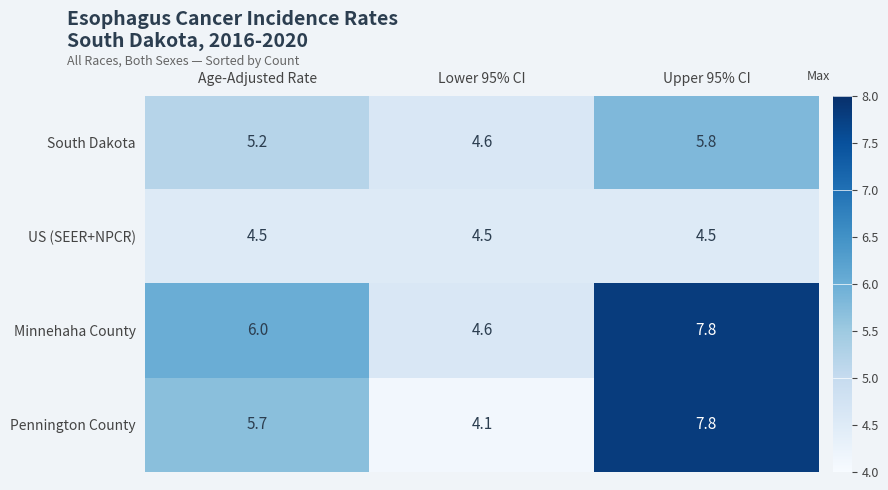

Reading right to left, extract all data points from this chart.

South Dakota: Upper 95% CI=5.8	Lower 95% CI=4.6	Age-Adjusted Rate=5.2
US (SEER+NPCR): Upper 95% CI=4.5	Lower 95% CI=4.5	Age-Adjusted Rate=4.5
Minnehaha County: Upper 95% CI=7.8	Lower 95% CI=4.6	Age-Adjusted Rate=6.0
Pennington County: Upper 95% CI=7.8	Lower 95% CI=4.1	Age-Adjusted Rate=5.7